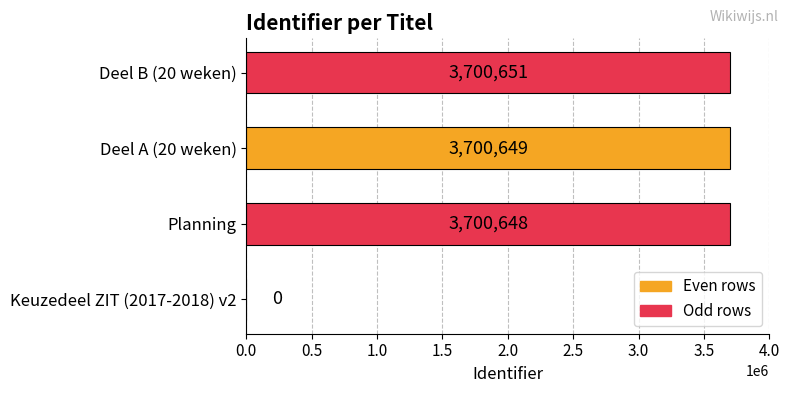

True or false: the data shows 5583340 at Deel A (20 weken).

False